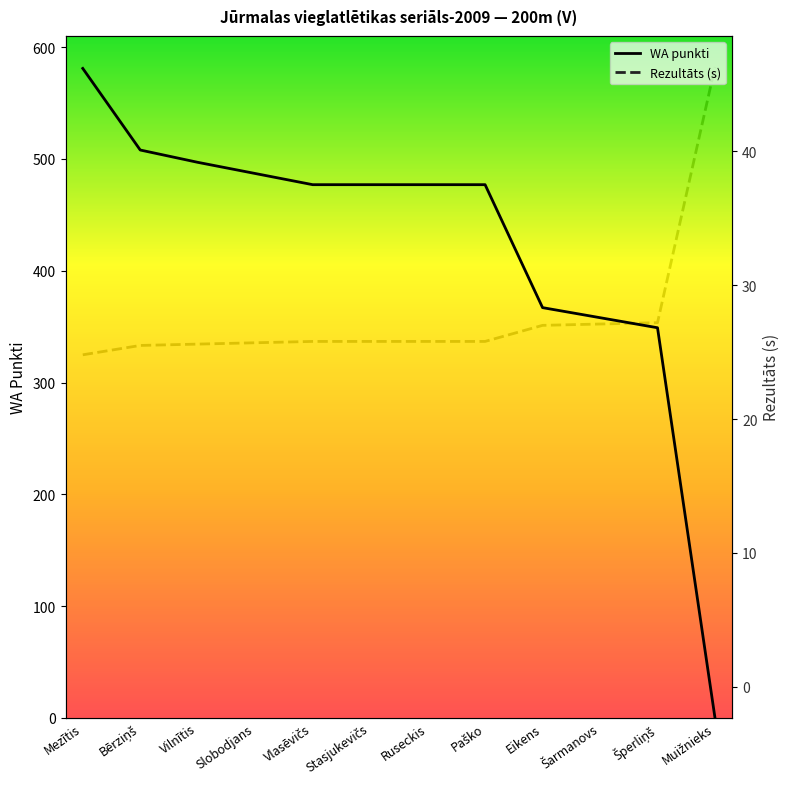

The WA series shows 598.6 at Šarmanovs. True or false?

False